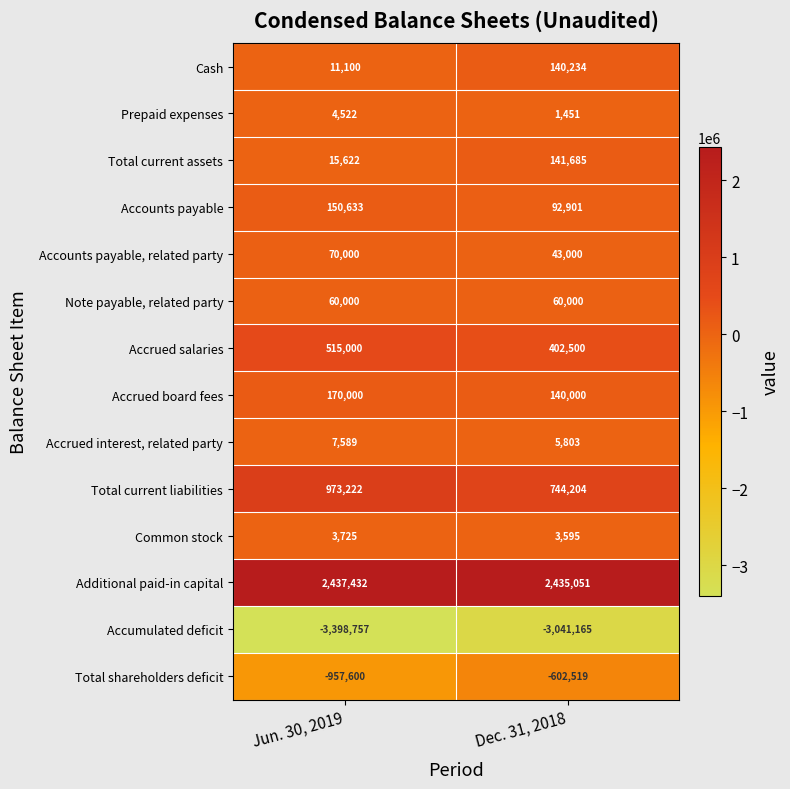

What is the sum of the Accounts payable values at Jun. 30, 2019 and Dec. 31, 2018?

243534